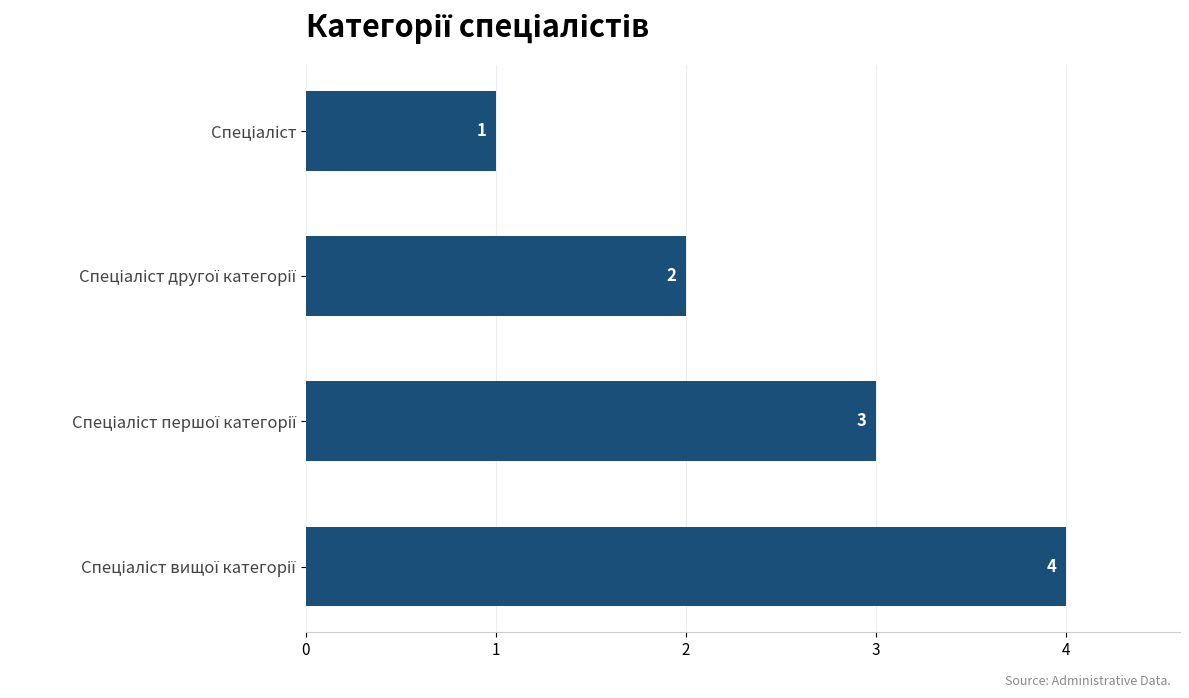

Count the values in the range 2 to 4.

3